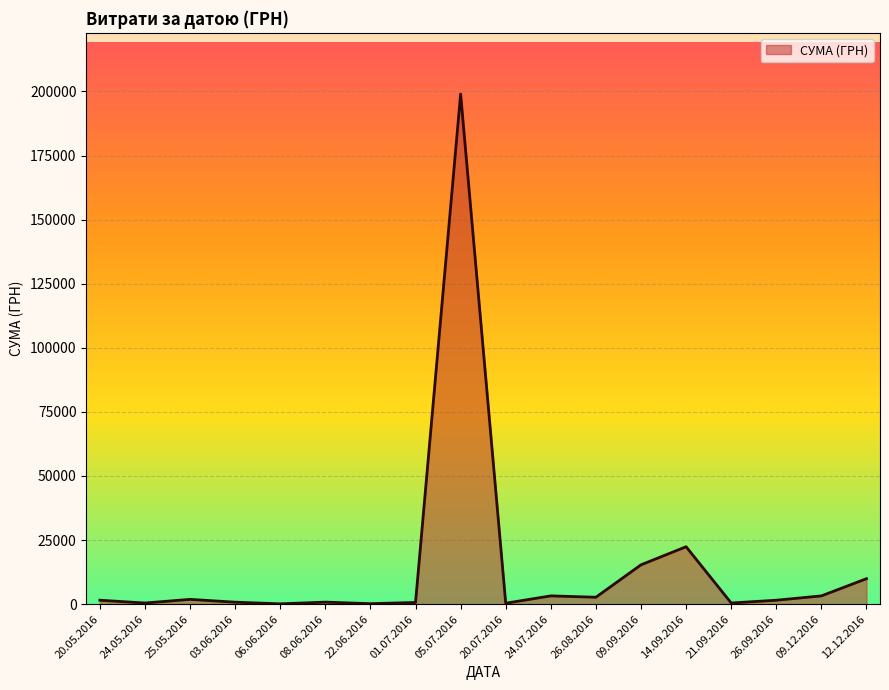

Is it true that the value at 12.12.2016 is 17367.7?

False